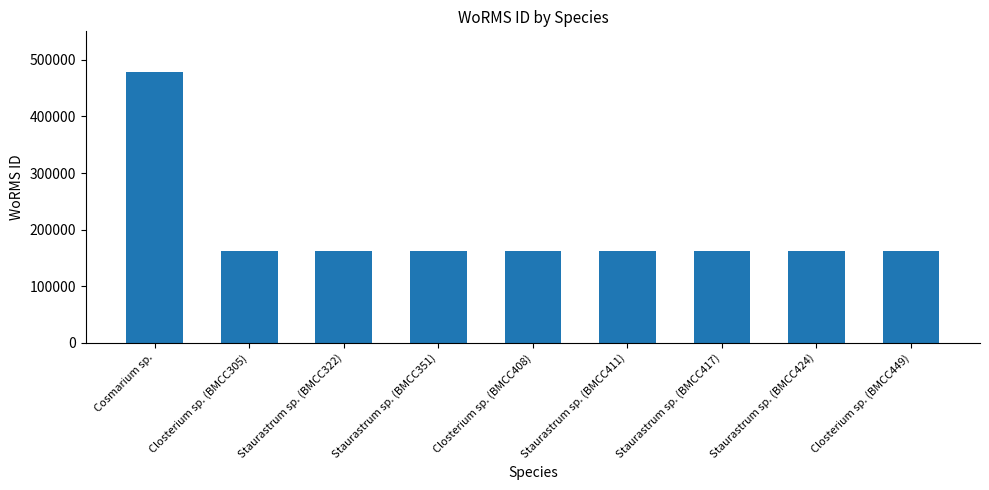

Read the value at Cosmarium sp..

478557